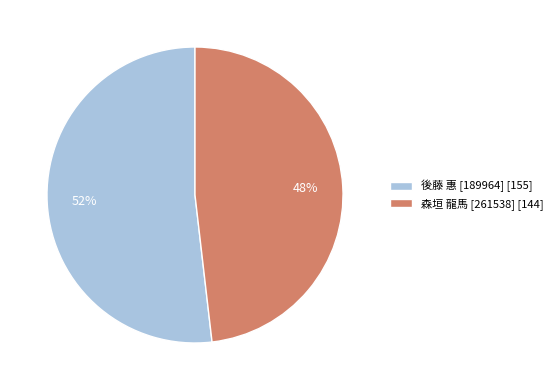

Which category has the biggest portion of the pie?

後藤 惠 [189964]